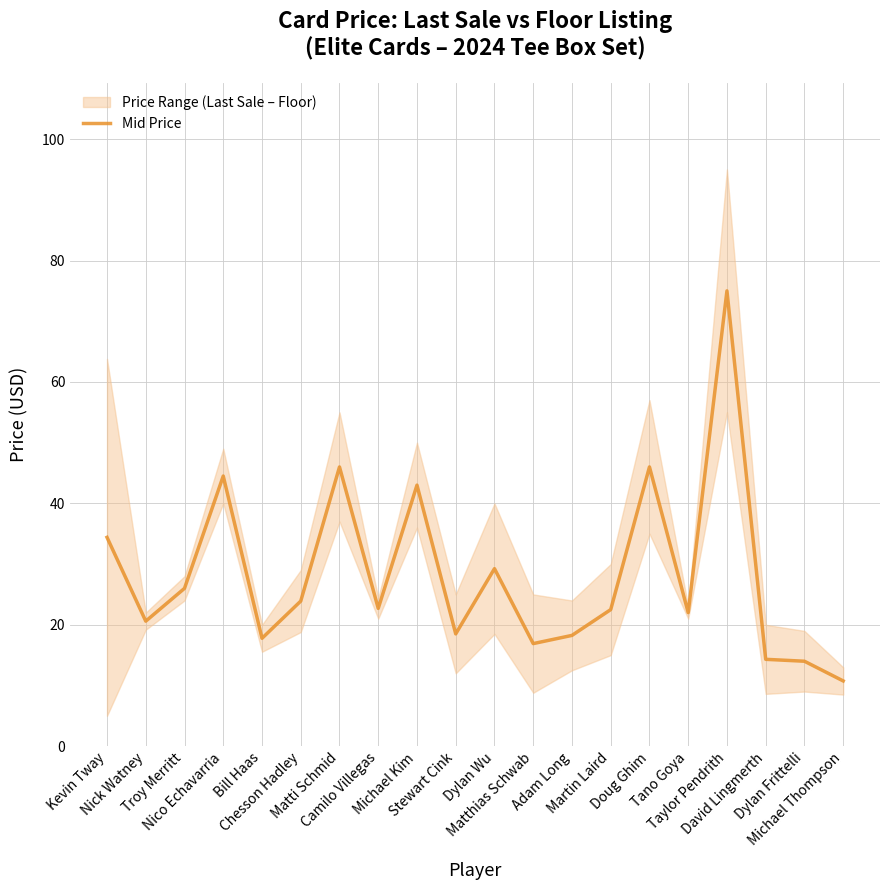

At which label is the value closest to 42?

Michael Kim